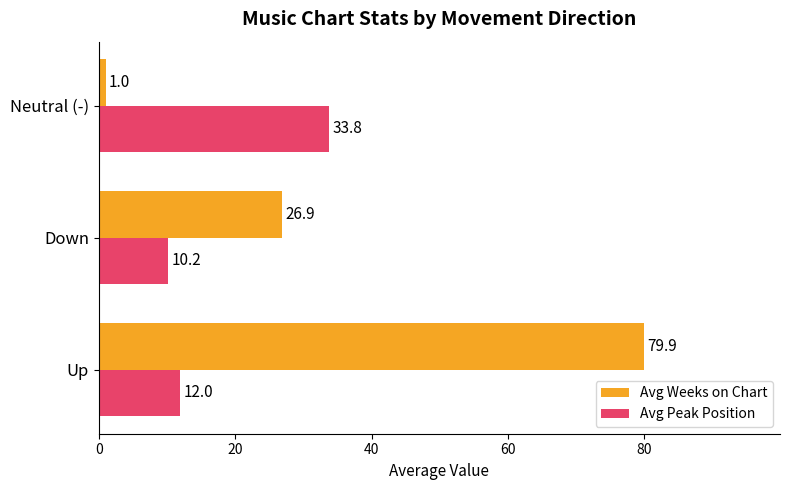

Is it true that Avg Weeks on Chart equals 125.9 at Up?

False